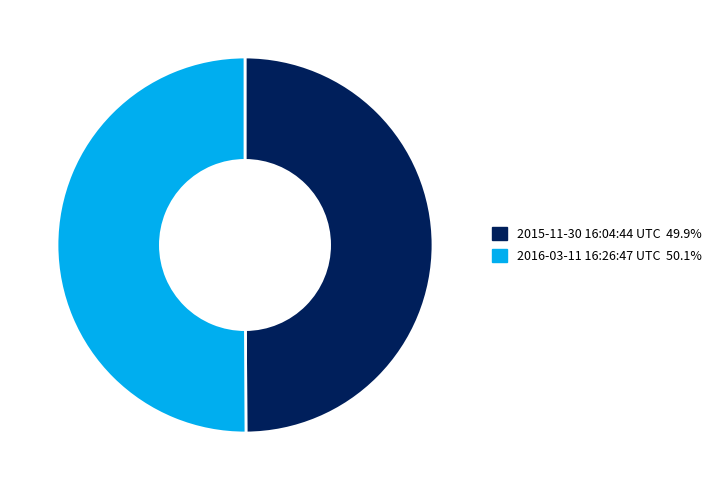

Approximately how many times larger is the value at 2015-11-30 16:04:44 UTC compared to 2016-03-11 16:26:47 UTC?

1.0